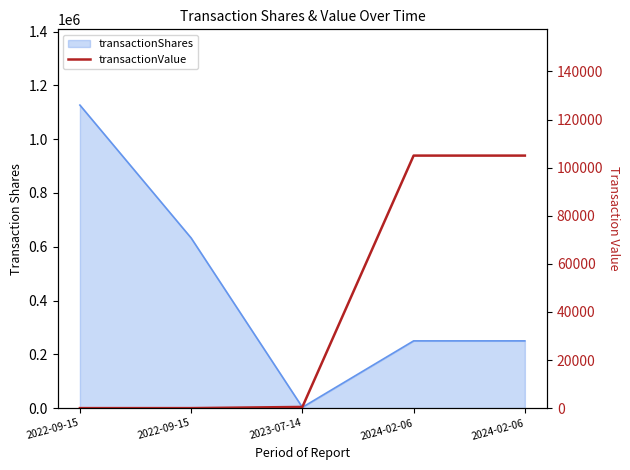

What is the change in value from 2022-09-15 to 2023-07-14?

+491